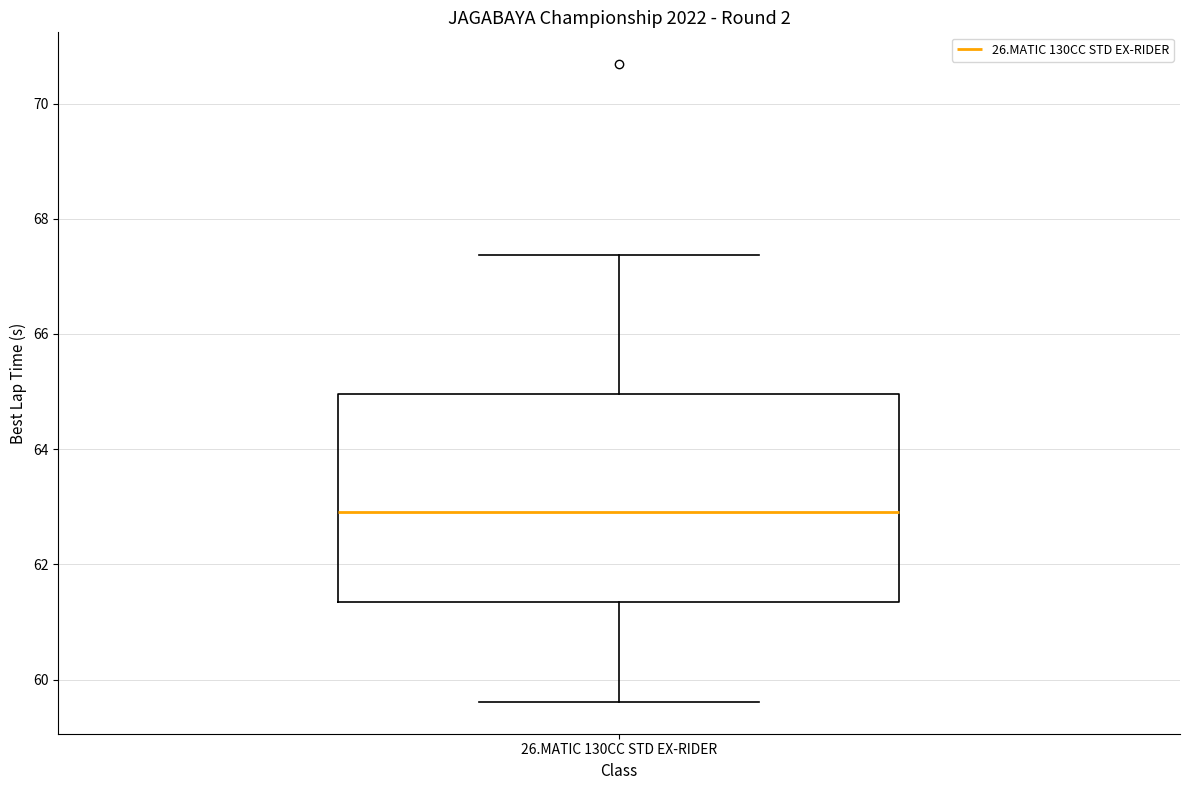

Transcribe this box plot: give where the median line is, the range the box spans, and where the two whiskers end, as read against the y-axis. The values are not printed on the chart, so give them approximately, as read against the axis.

median 63.0, box 61.4 to 65.0, whiskers 59.6 to 67.4